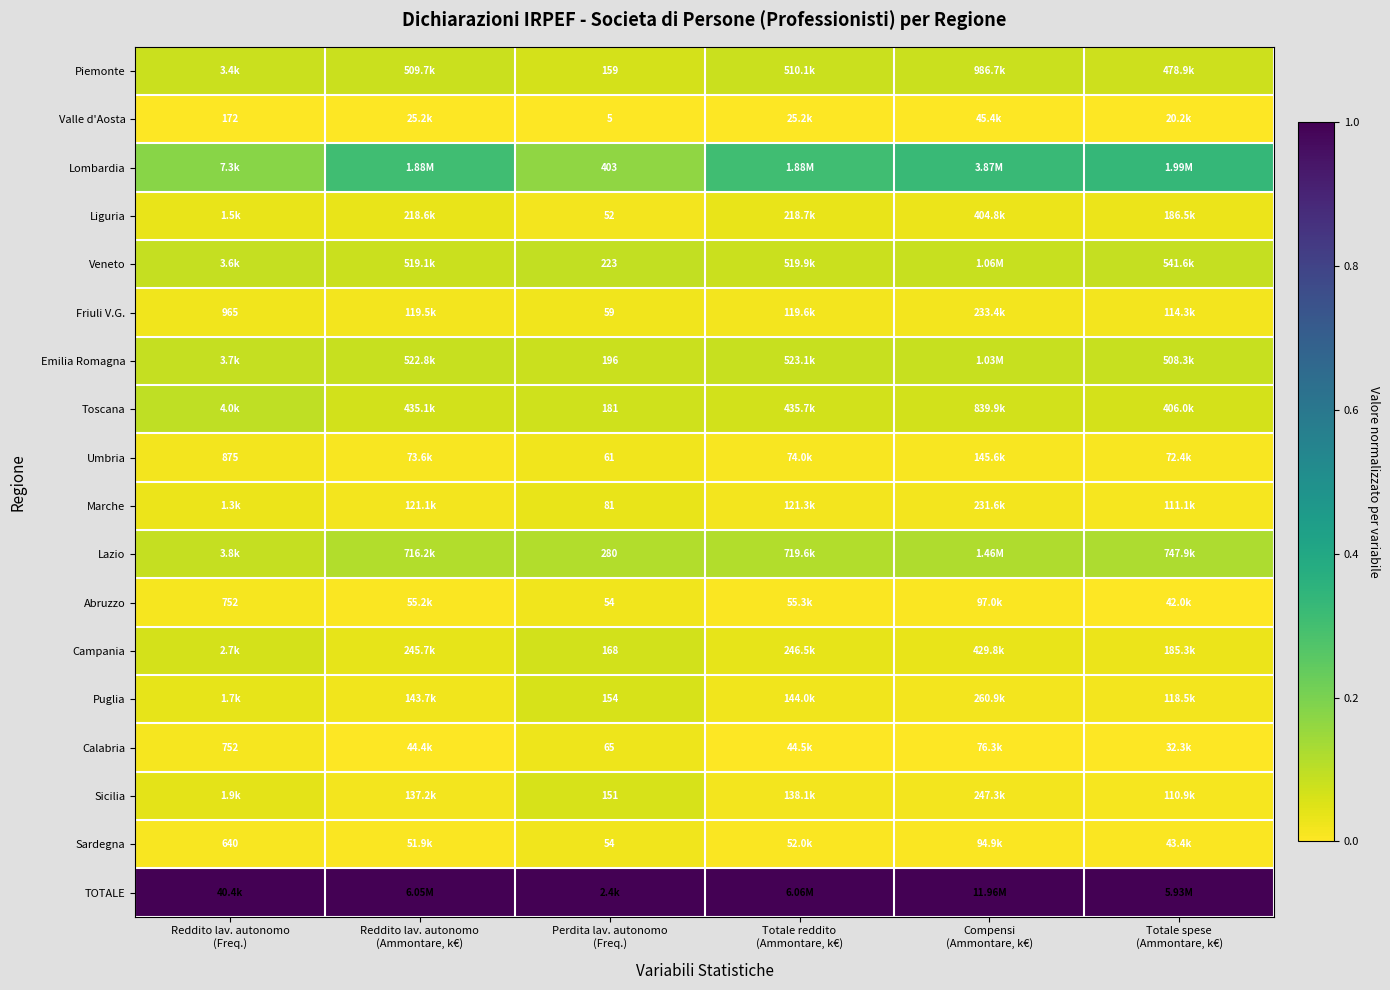

What is the minimum value for Piemonte?

0.1